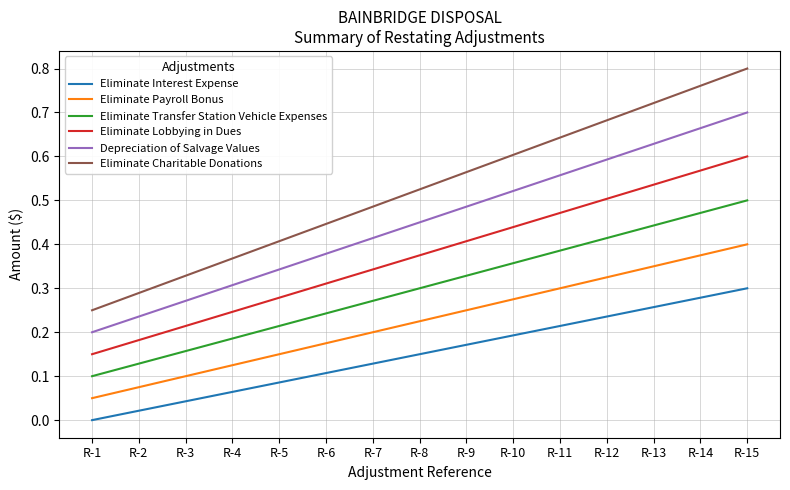

How many lines are shown in the chart?

6